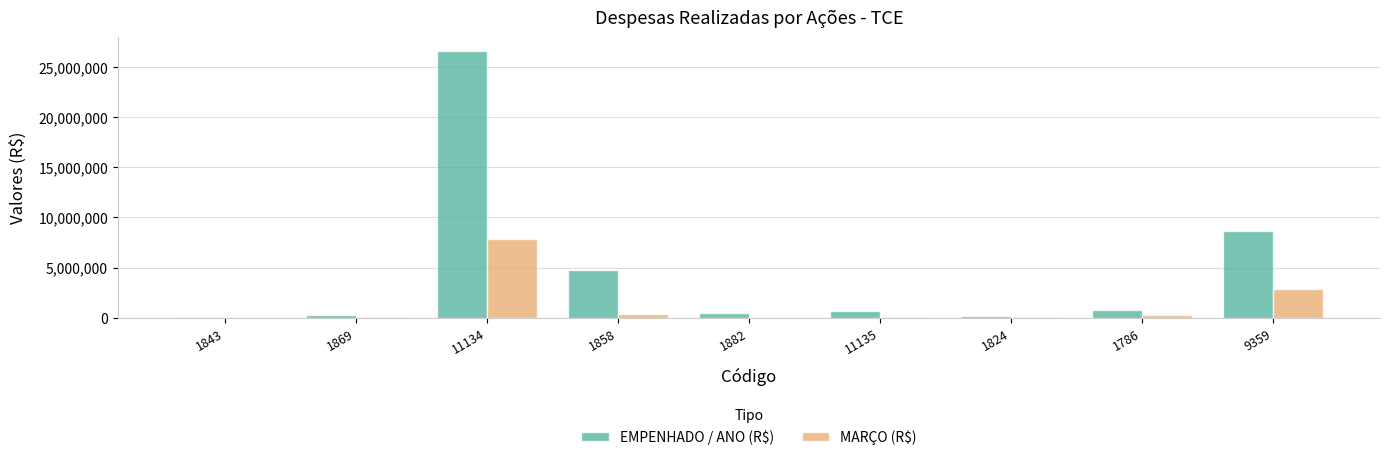

Which series has the largest total across all categories?

EMPENHADO / ANO (R$)